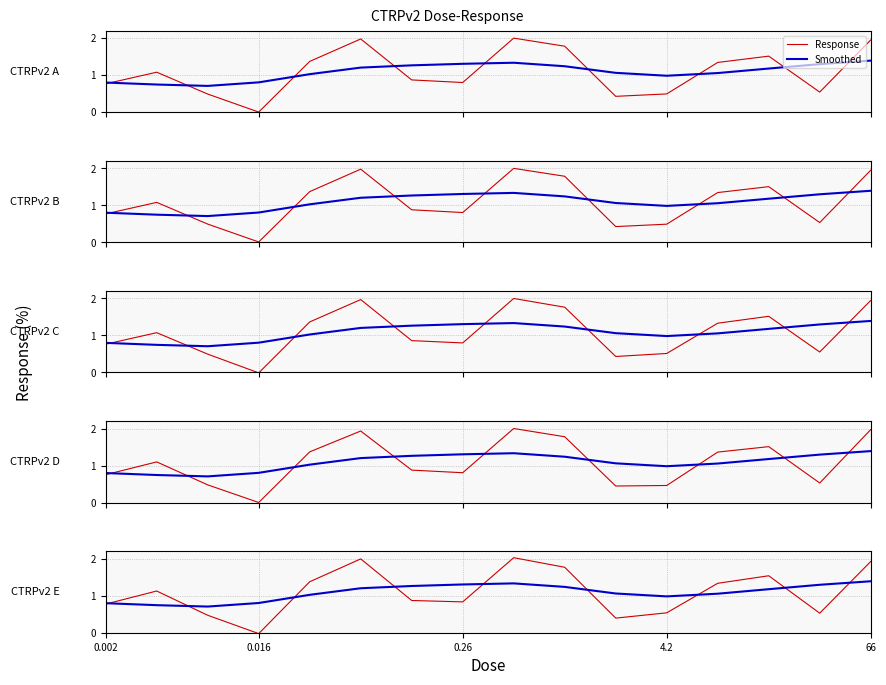

What are all the series names shown in the legend?

Response, Smoothed